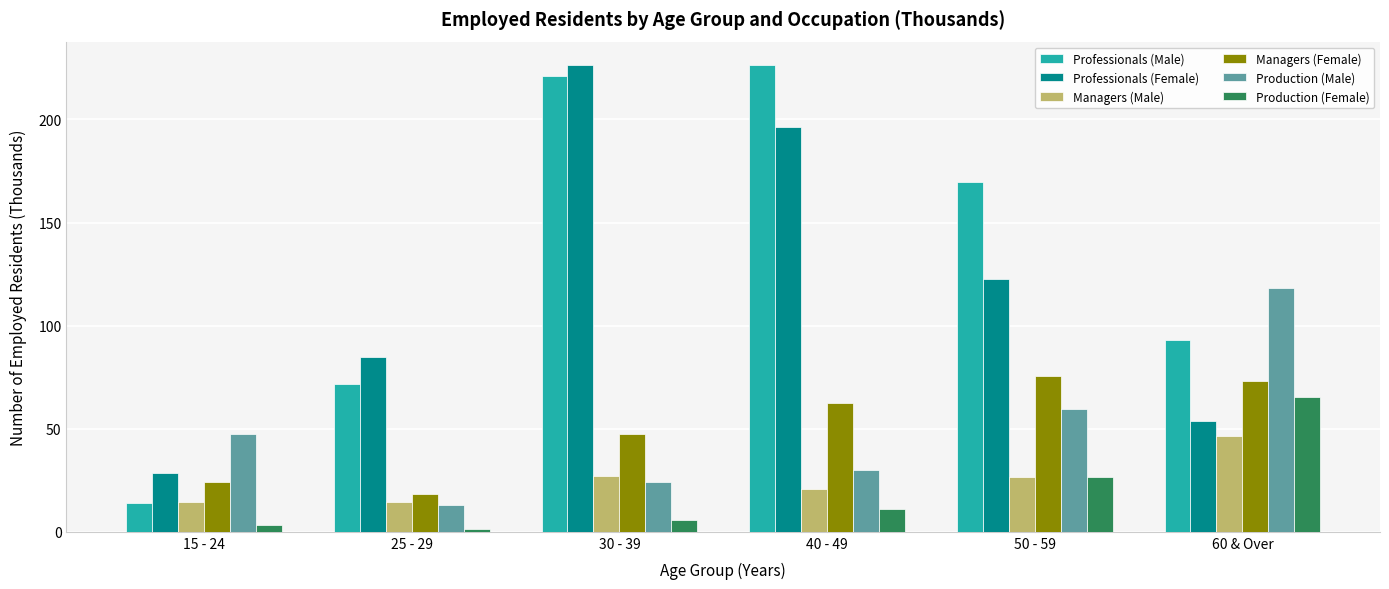

What is the total value across all series at 60 & Over?

450.1